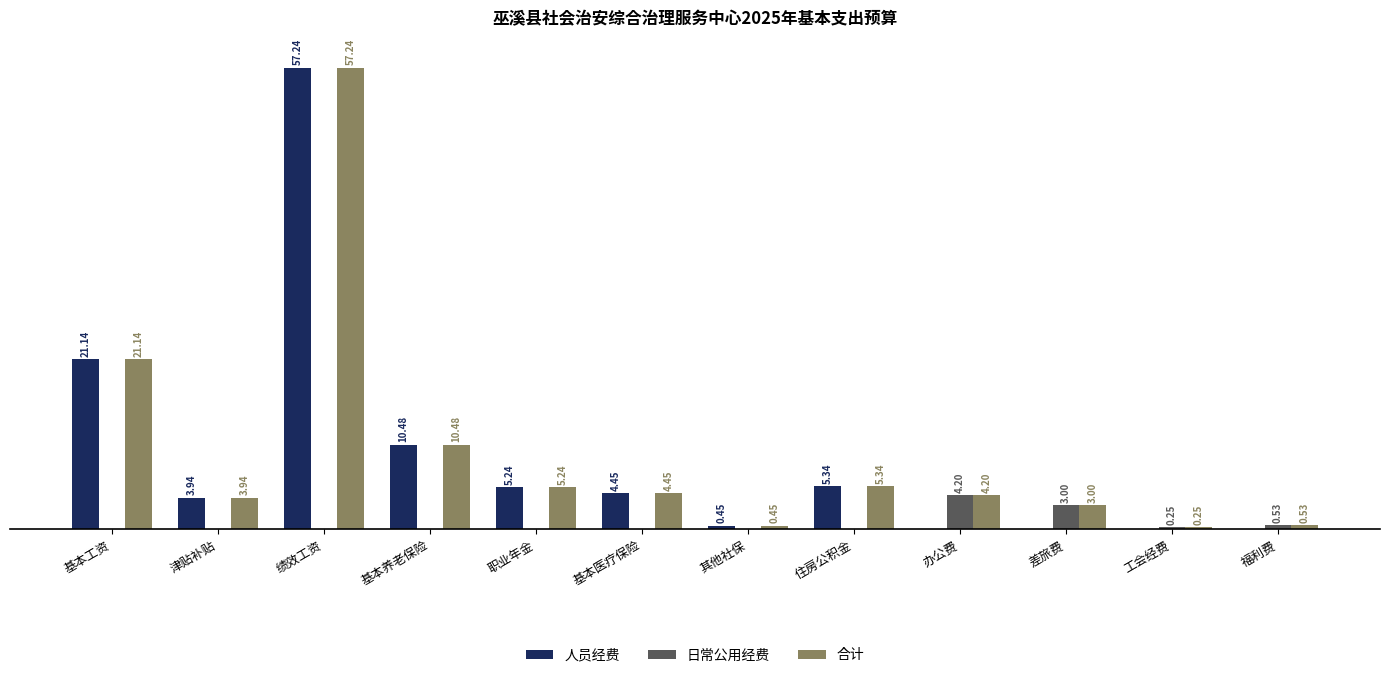

Which series has the largest range (max minus min)?

人员经费